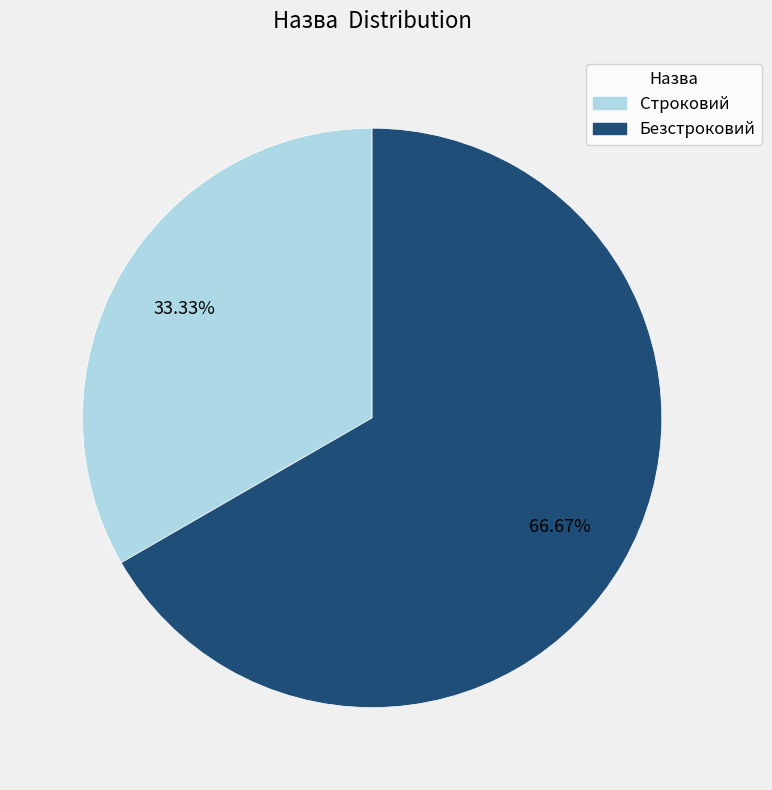

How many slices are in this pie chart?

2